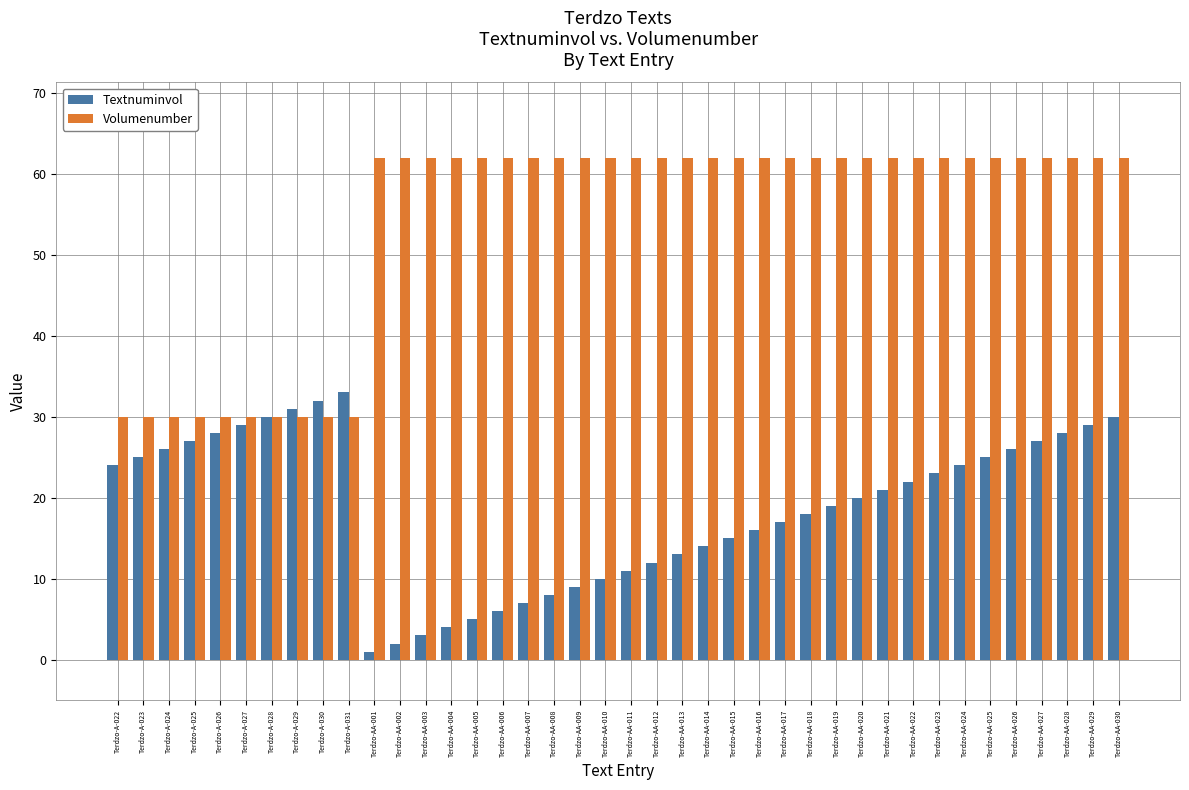

What is the difference between the maximum and minimum values in the Volumenumber series?

32